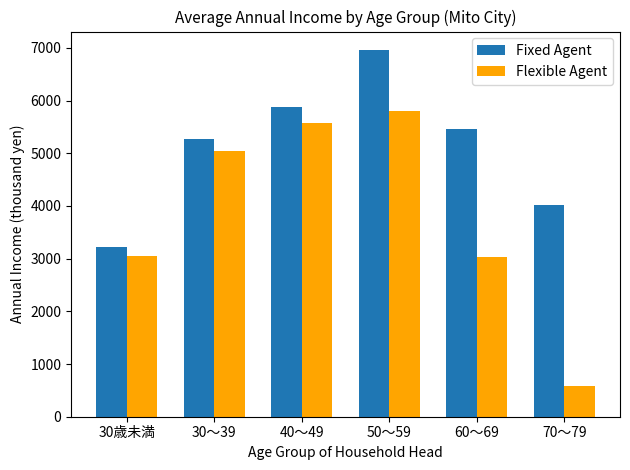

At which category is the sum across all series the highest?

50～59